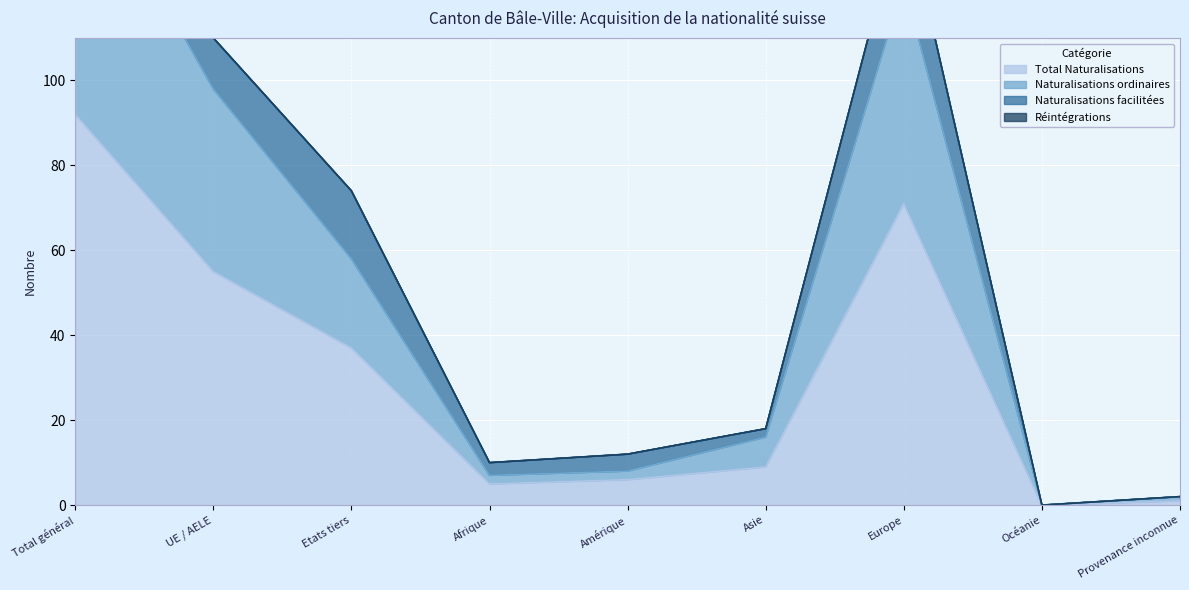

The value of Total Naturalisations at Europe is 31. True or false?

False